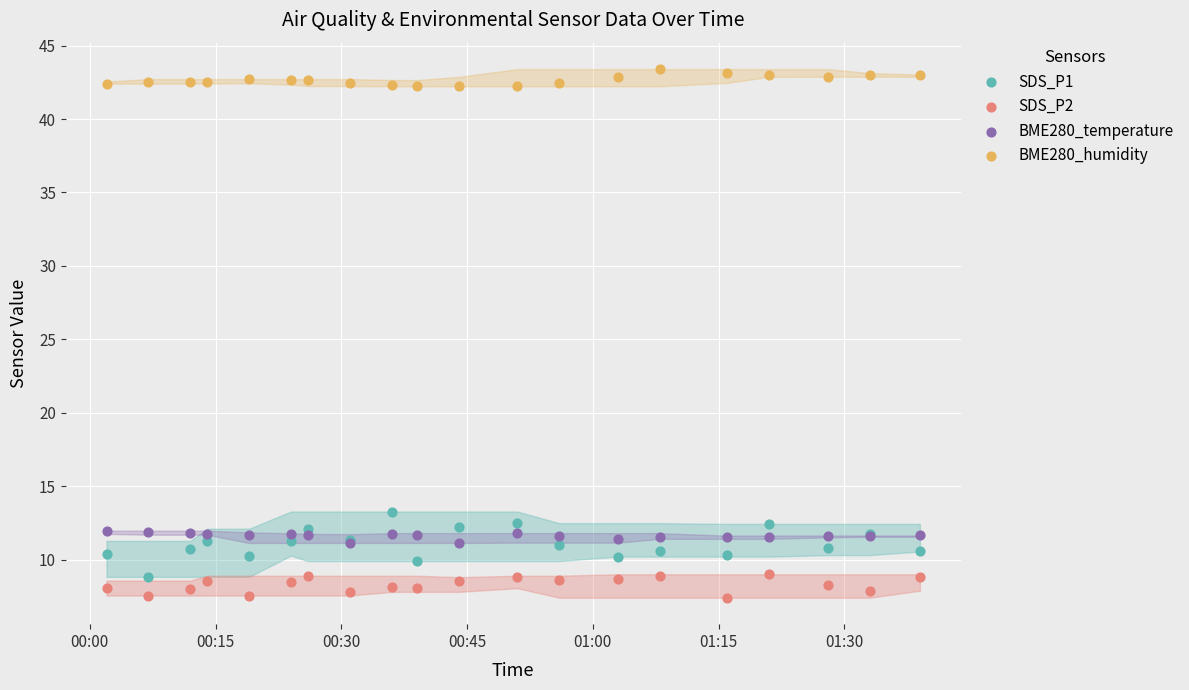

Across all series, what Y value is closest to 25?

13.3